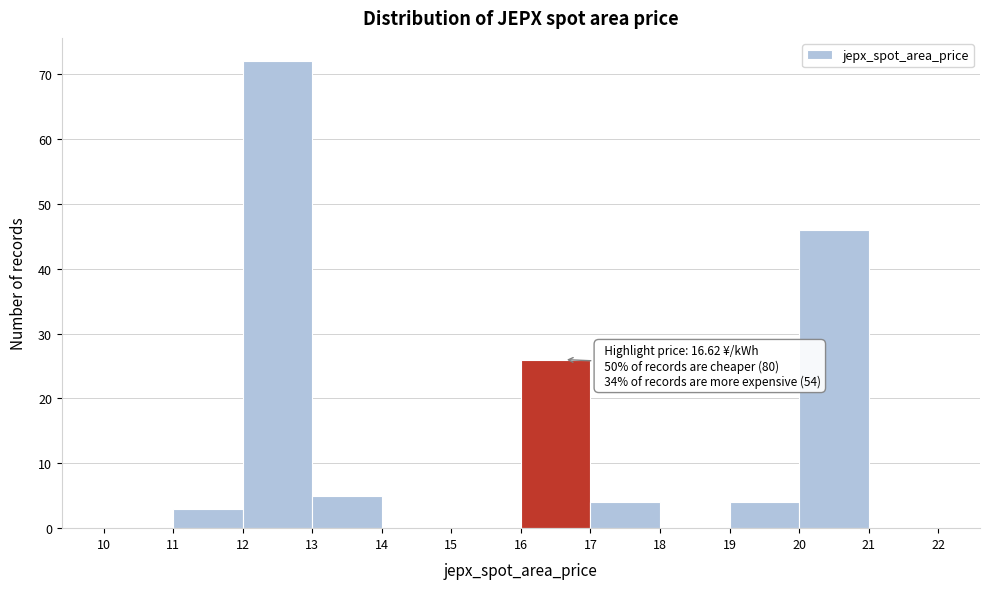

Over which range of the x-axis is the bar tallest?

12 to 13